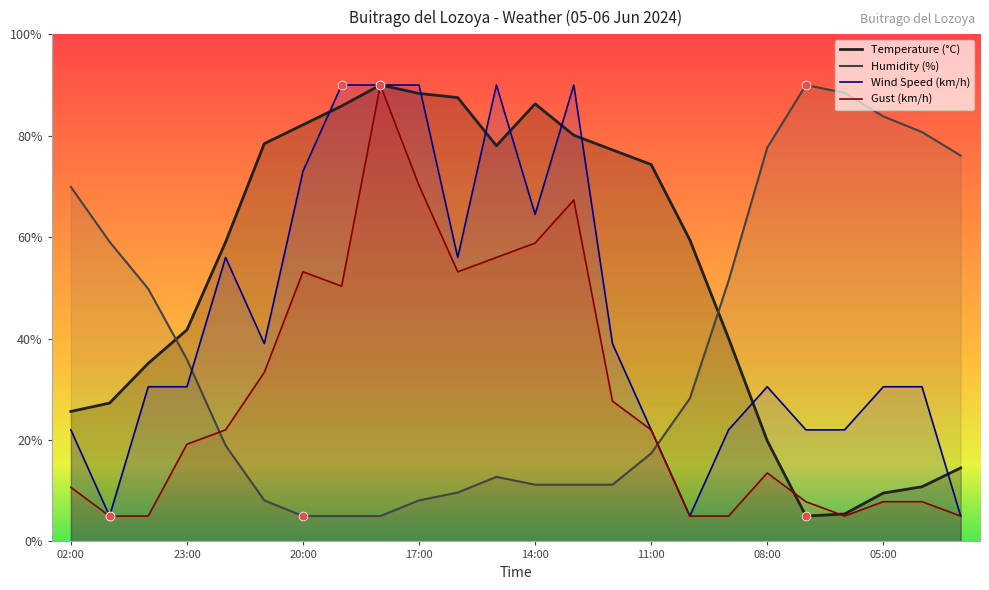

Which series contains the highest Y value?

Temperature (°C)